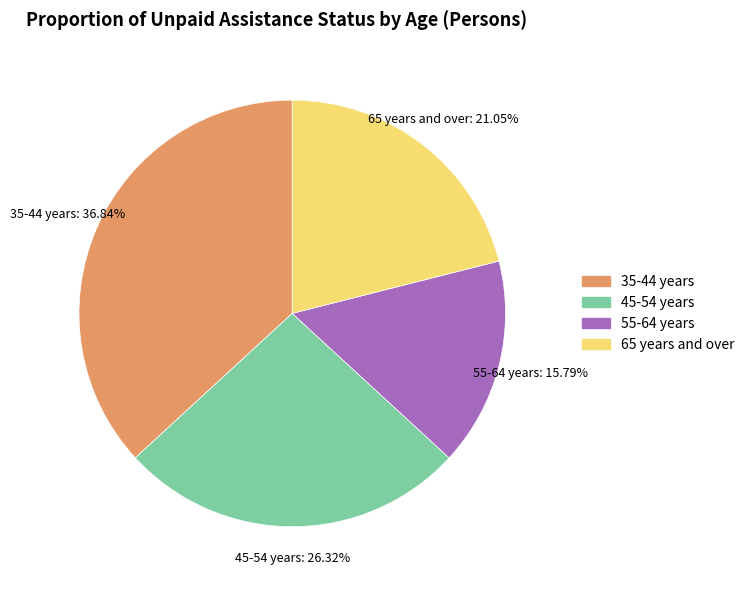

How many slices are in this pie chart?

4